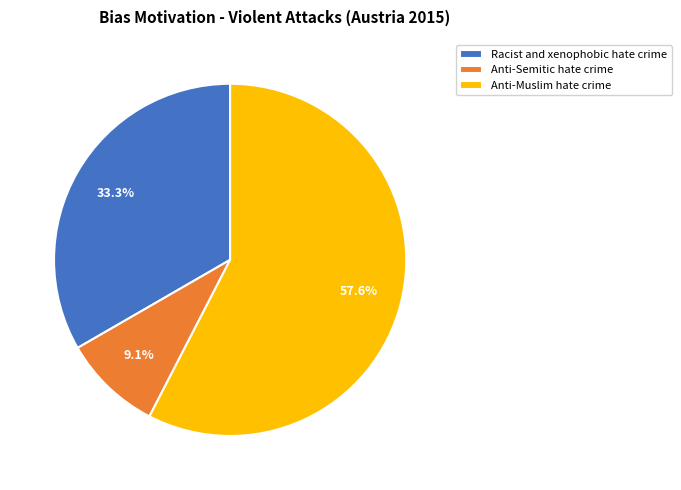

Rank the categories by value from lowest to highest.

Anti-Semitic hate crime, Racist and xenophobic hate crime, Anti-Muslim hate crime